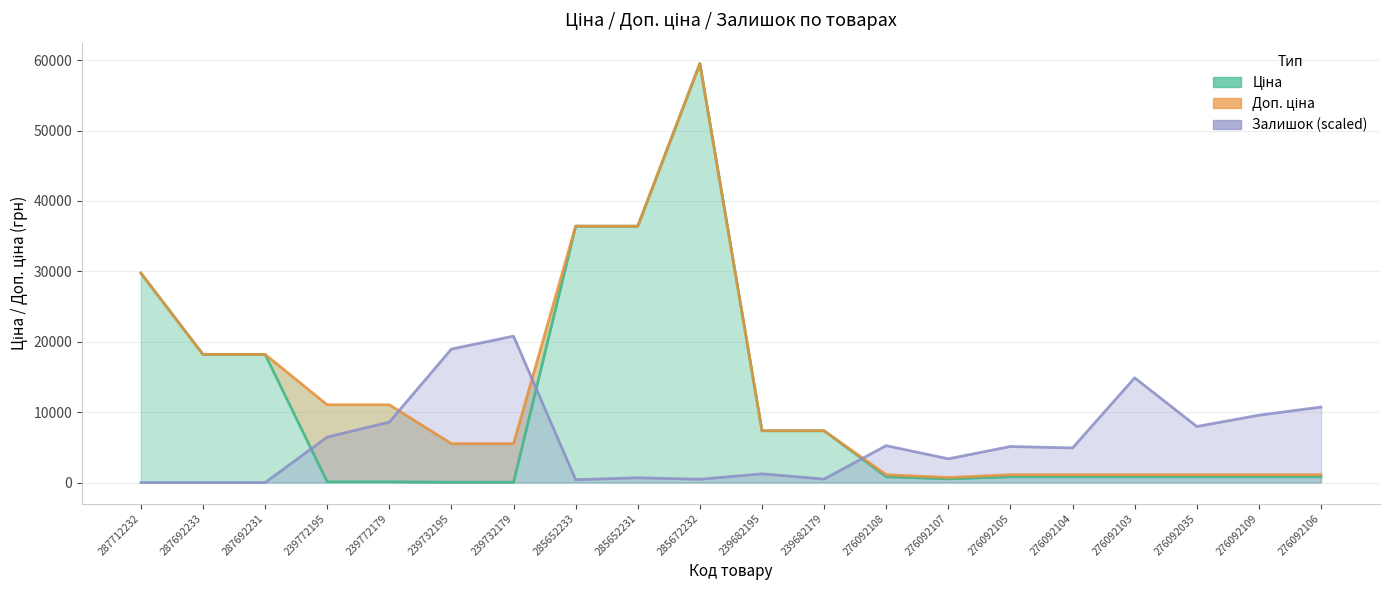

At which category does Залишок (scaled) reach its first local peak?

239732179